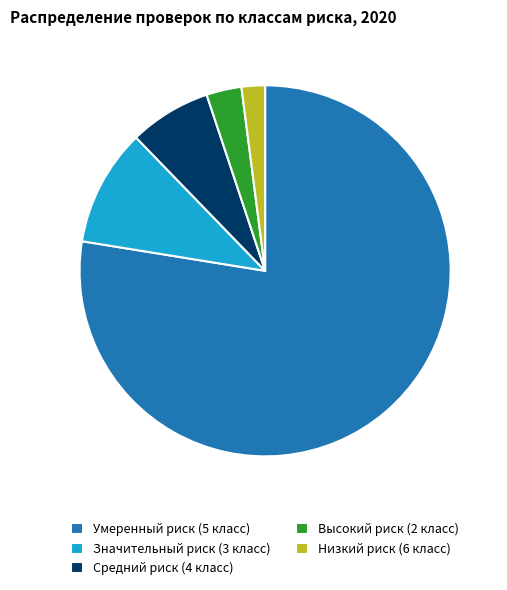

Which category accounts for the majority?

Умеренный риск (5 класс)